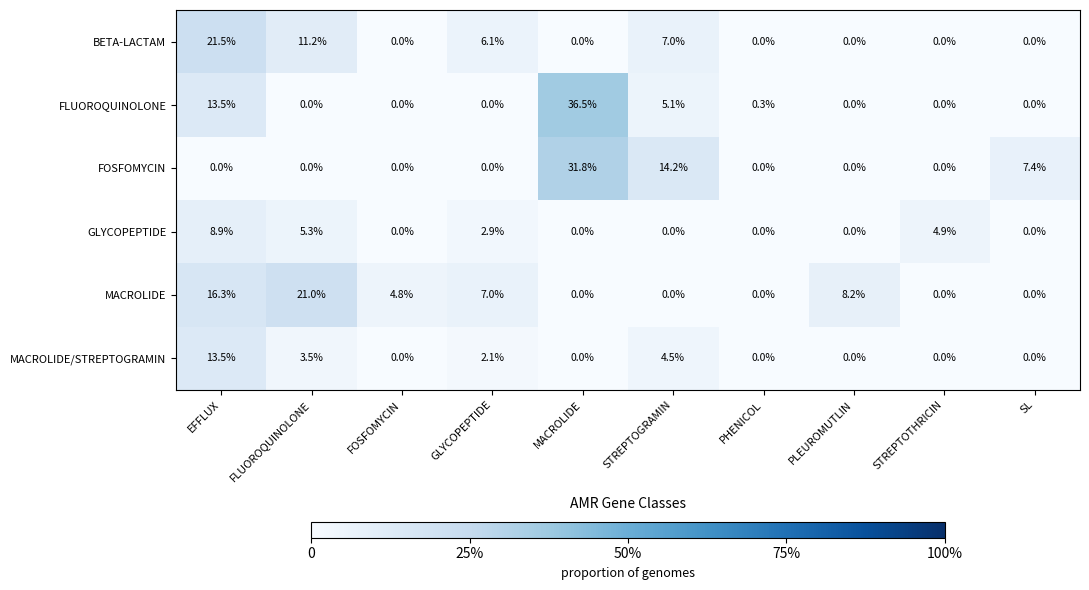

Which series has the largest range (max minus min)?

FLUOROQUINOLONE